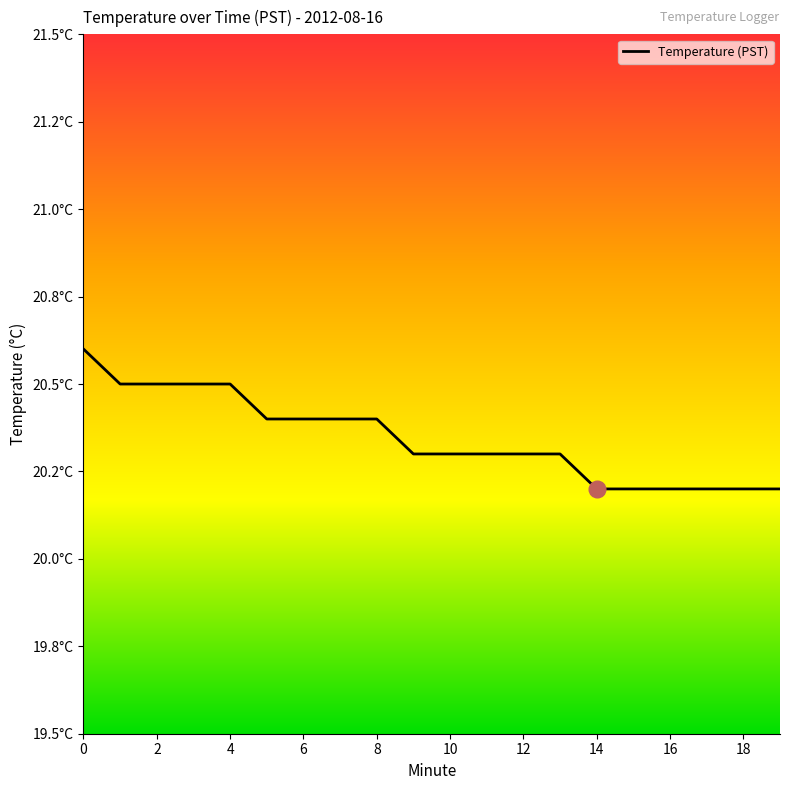

Reading right to left, what are all the values shown in this chart?

20.2	20.2	20.2	20.2	20.2	20.2	20.3	20.3	20.3	20.3	20.3	20.4	20.4	20.4	20.4	20.5	20.5	20.5	20.5	20.6